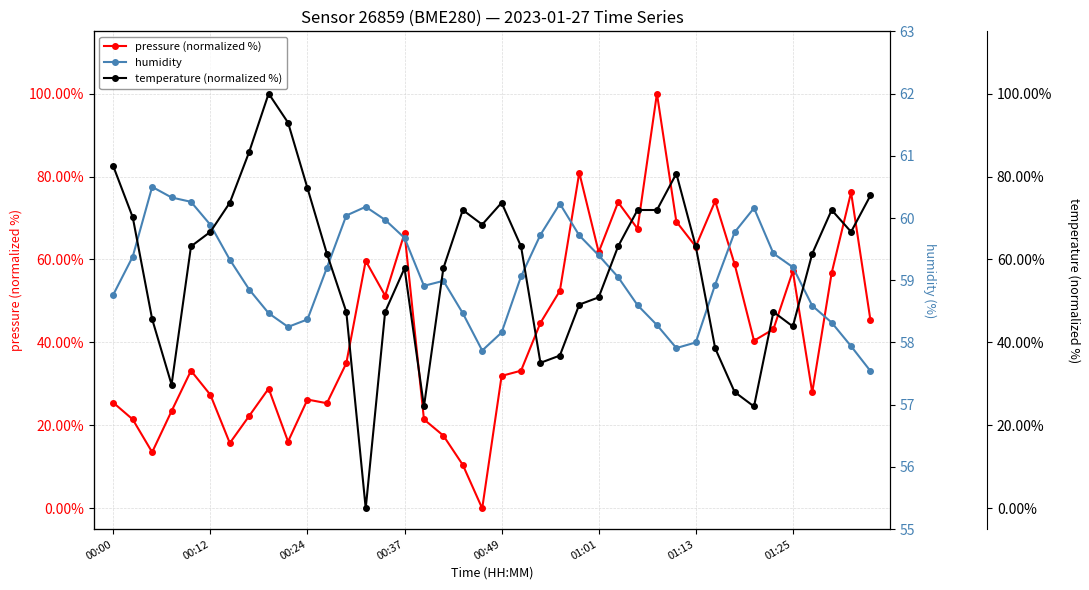

Reading left to right, transcribe all the data shown in this chart.

pressure (normalized %): 25.5	21.4	13.5	23.5	33.2	27.4	15.7	22.3	28.9	16.1	26.2	25.4	35.0	59.7	51.3	66.4	21.4	17.5	10.5	0.0	31.9	33.2	44.7	52.4	80.9	61.8	73.8	67.4	100.0	69.1	63.1	74.1	58.9	40.4	43.2	57.2	27.9	56.7	76.2	45.3
humidity: 58.8	59.4	60.5	60.3	60.3	59.9	59.3	58.9	58.5	58.2	58.4	59.2	60.0	60.2	60.0	59.7	58.9	59.0	58.5	57.9	58.2	59.1	59.7	60.2	59.7	59.4	59.0	58.6	58.3	57.9	58.0	58.9	59.8	60.2	59.4	59.2	58.6	58.3	57.9	57.5
temperature (normalized %): 82.5	70.2	45.6	29.8	63.2	66.7	73.7	86.0	100.0	93.0	77.2	61.4	47.4	0.0	47.4	57.9	24.6	57.9	71.9	68.4	73.7	63.2	35.1	36.8	49.1	50.9	63.2	71.9	71.9	80.7	63.2	38.6	28.1	24.6	47.4	43.9	61.4	71.9	66.7	75.4